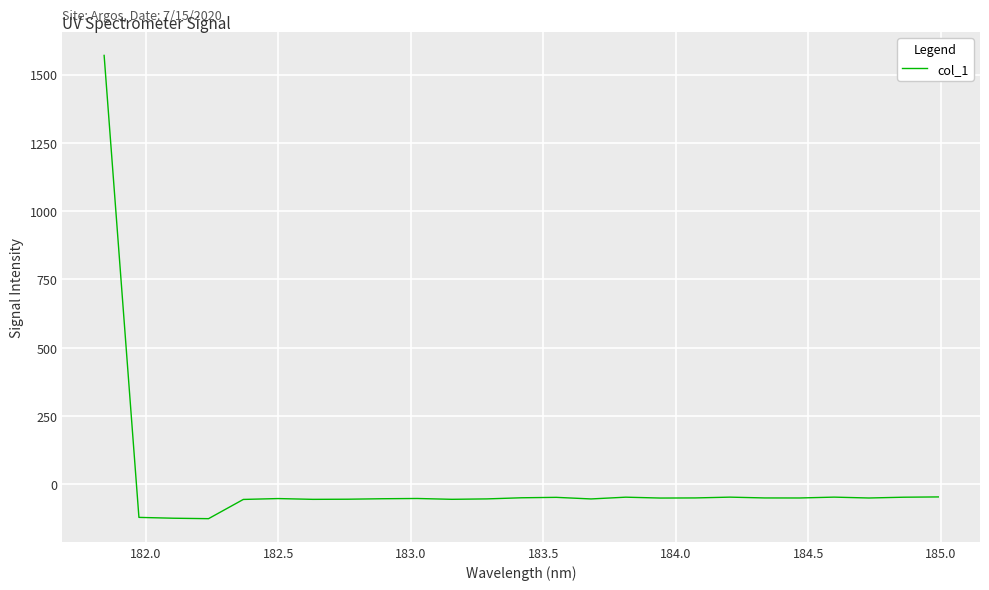

What is the greatest value displayed?

1570.0